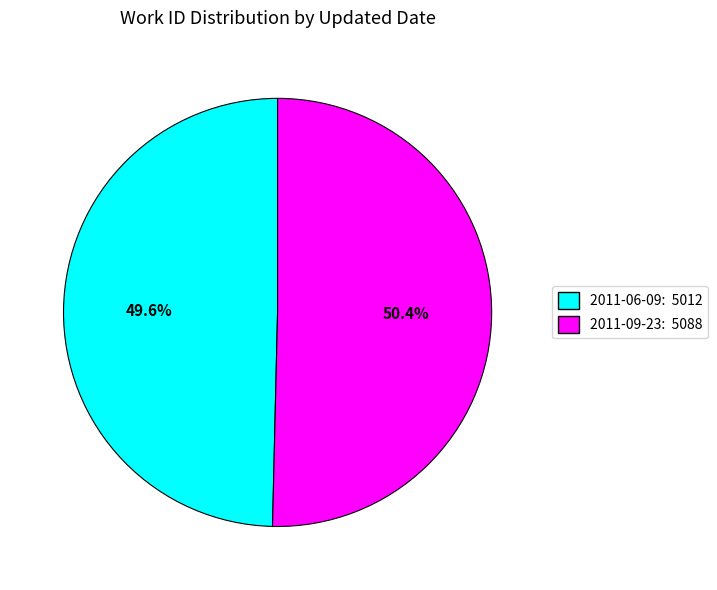

To the nearest percent, what is the difference between the largest and smallest slice percentages?

1%